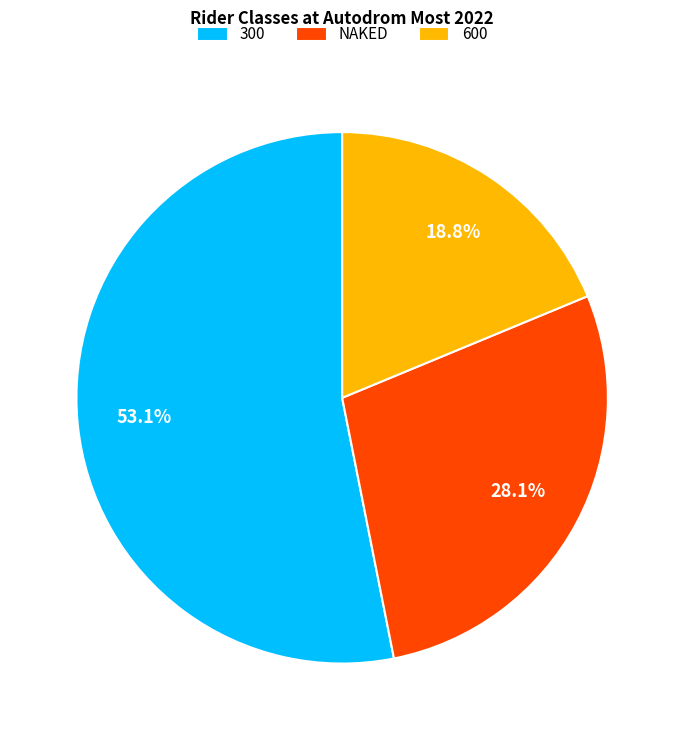

To the nearest percent, what is the difference between the 300 and 600 slice percentages?

34%